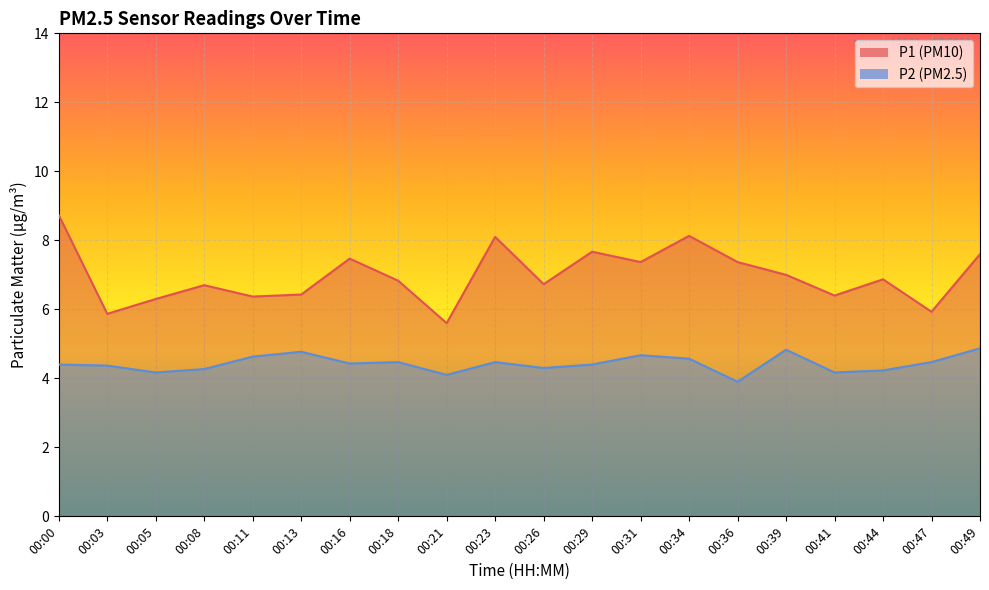

What is the total value across all series at 00:08?

11.0